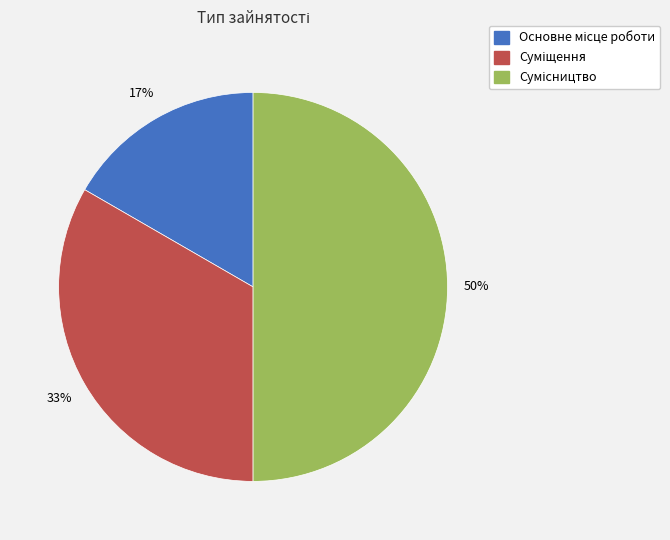

To the nearest percent, what is the average slice percentage?

33%